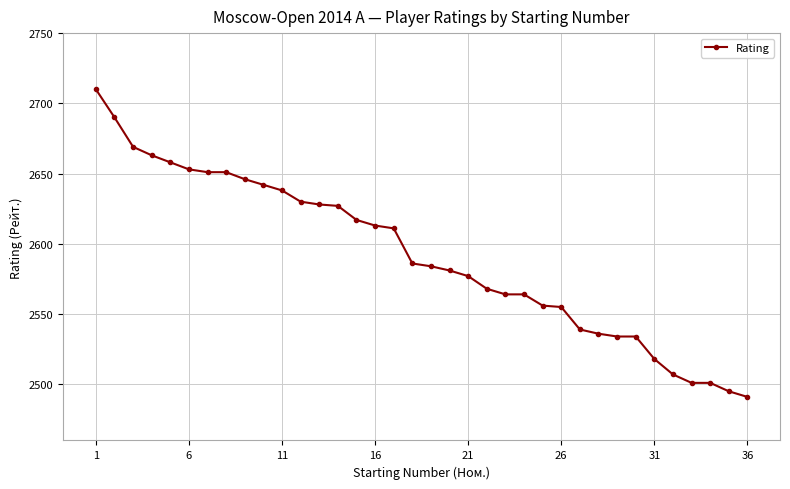

What is the difference between the maximum and second lowest values?

215